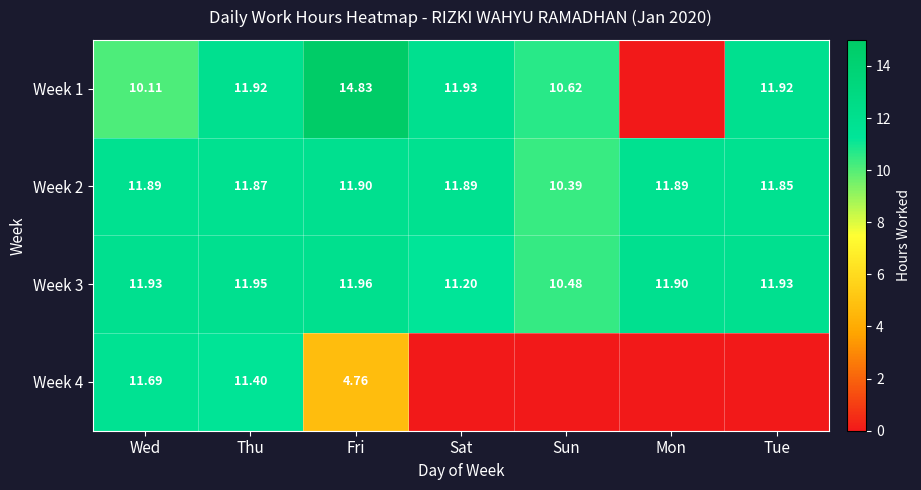

At which label is Week 2 closest to 11?

Sun